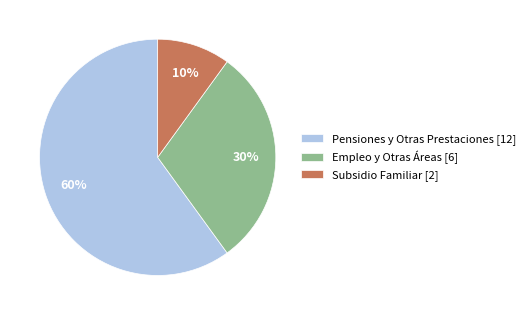

Which category has the biggest portion of the pie?

Pensiones y Otras Prestaciones [12]